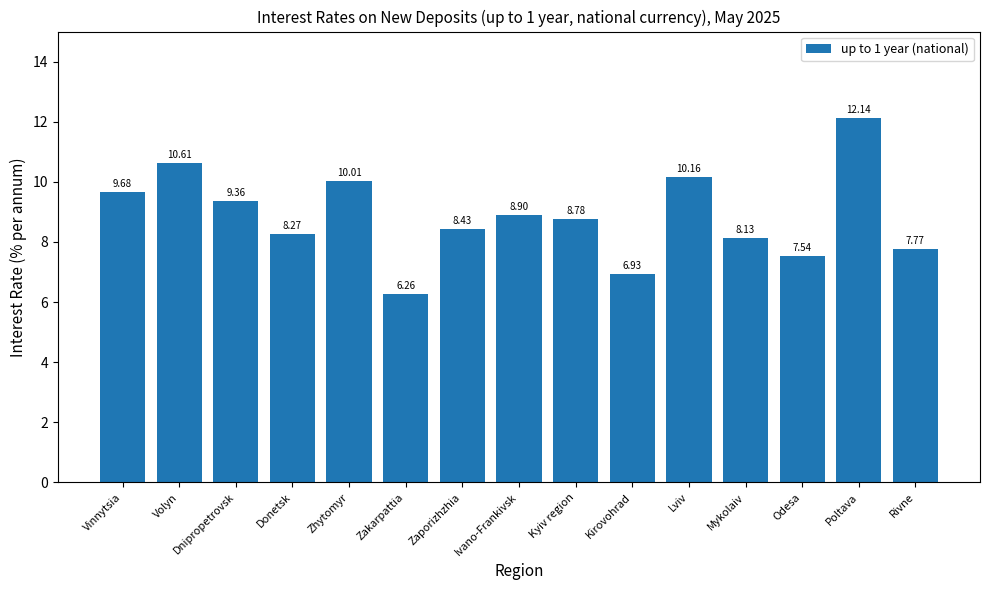

What is the difference between the values at Lviv and Kyiv region?

1.4